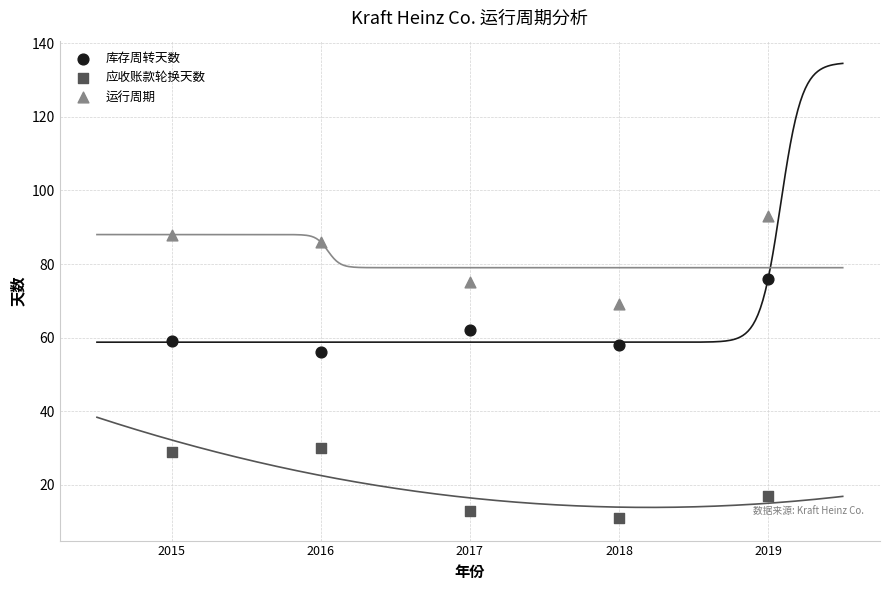

Which series contains the lowest Y value?

应收账款轮换天数